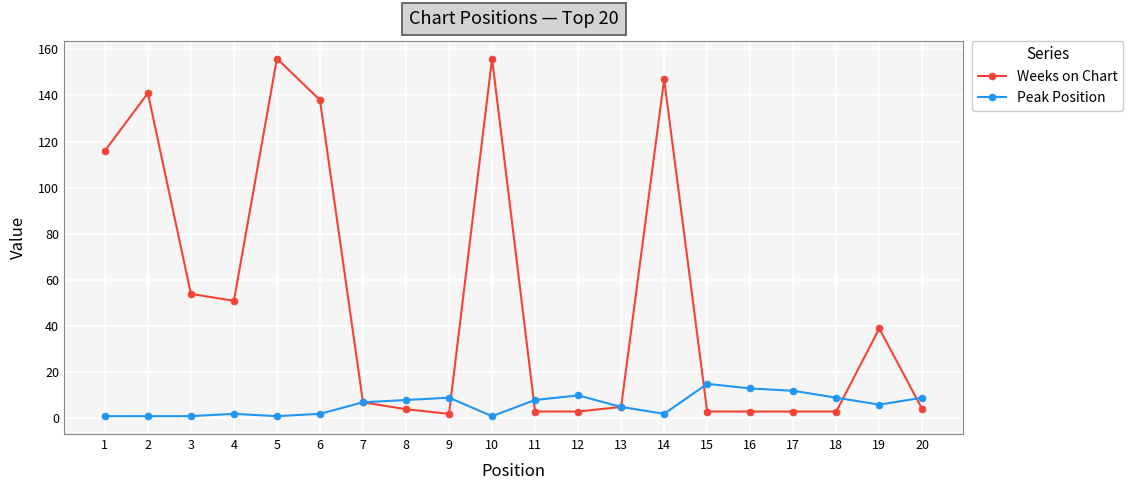

Reading left to right, transcribe all the data shown in this chart.

Weeks on Chart: 116	141	54	51	156	138	7	4	2	156	3	3	5	147	3	3	3	3	39	4
Peak Position: 1	1	1	2	1	2	7	8	9	1	8	10	5	2	15	13	12	9	6	9